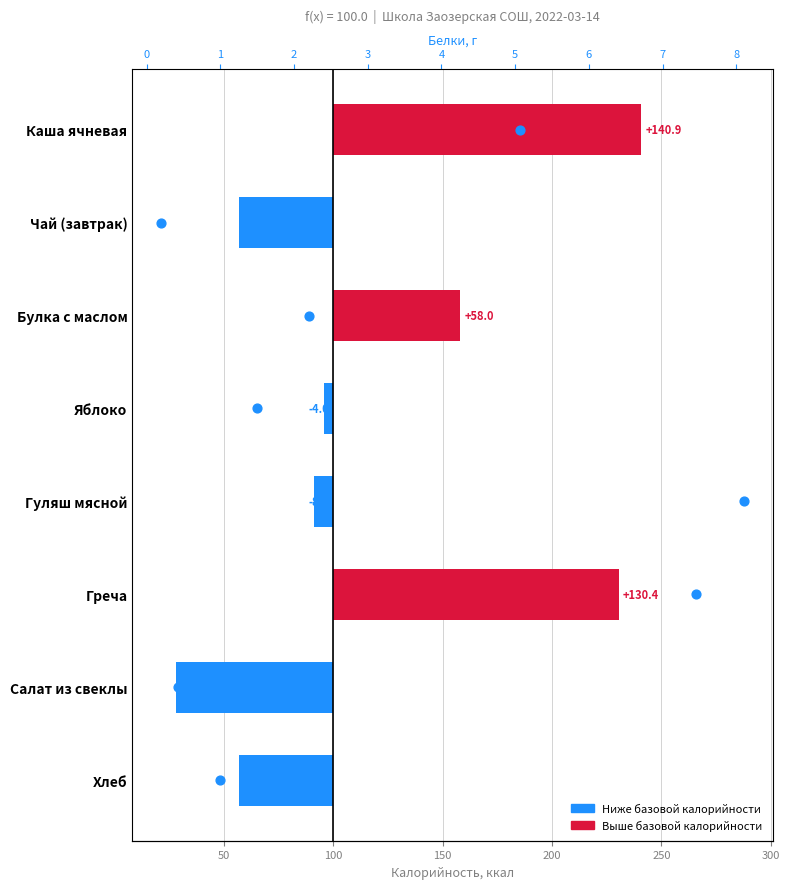

Is the value of Белки, г at 150 greater than the value of Калорийность (отклонение) at 0?

No